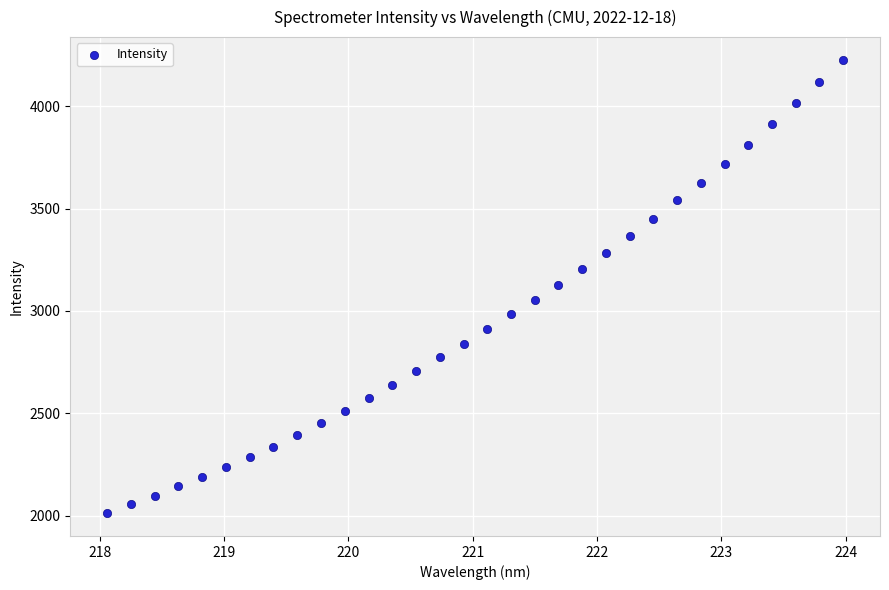

What is the range of Y values (max minus min)?

2213.3